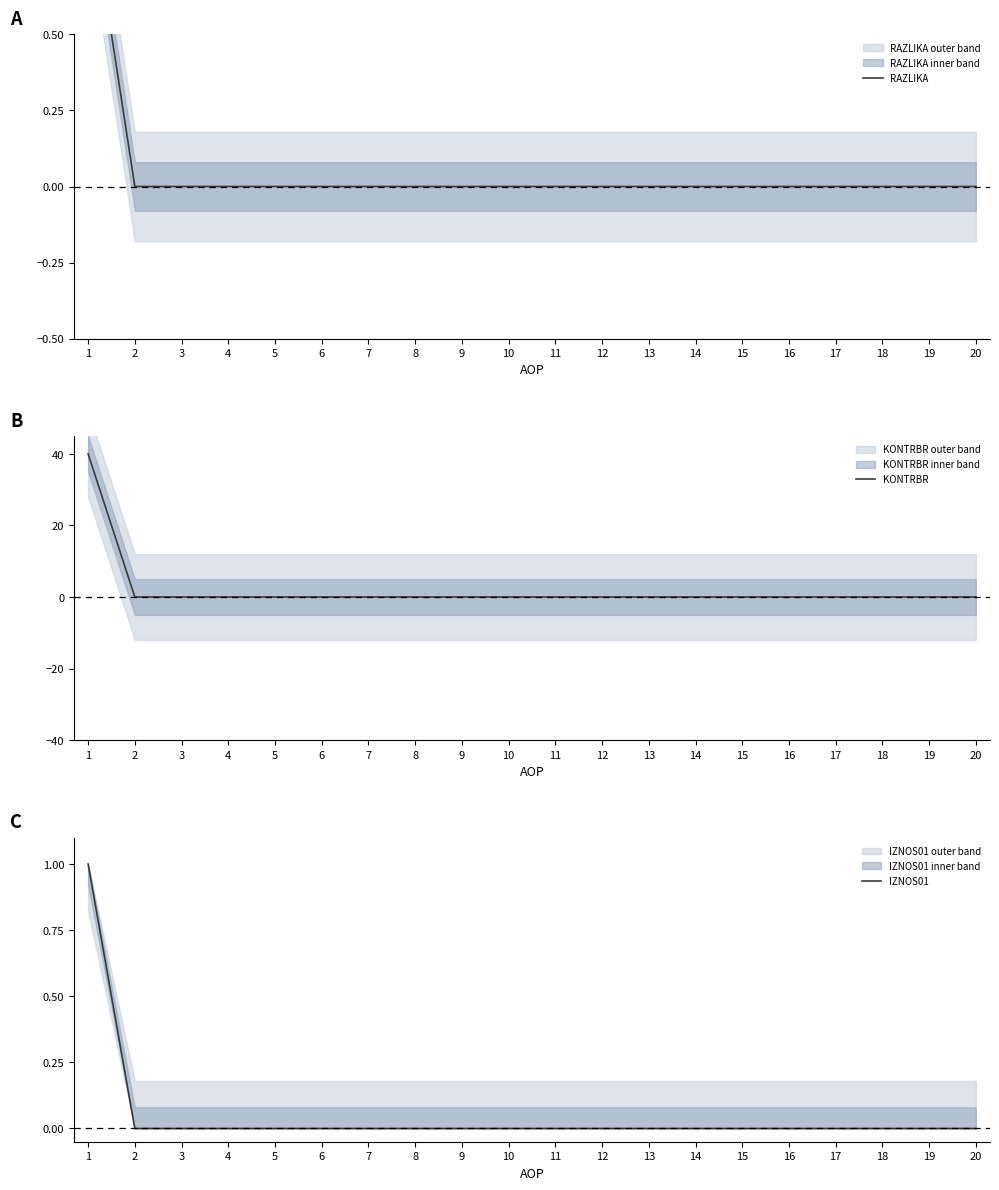

Between 2 and 11, which series saw the biggest shift?

RAZLIKA